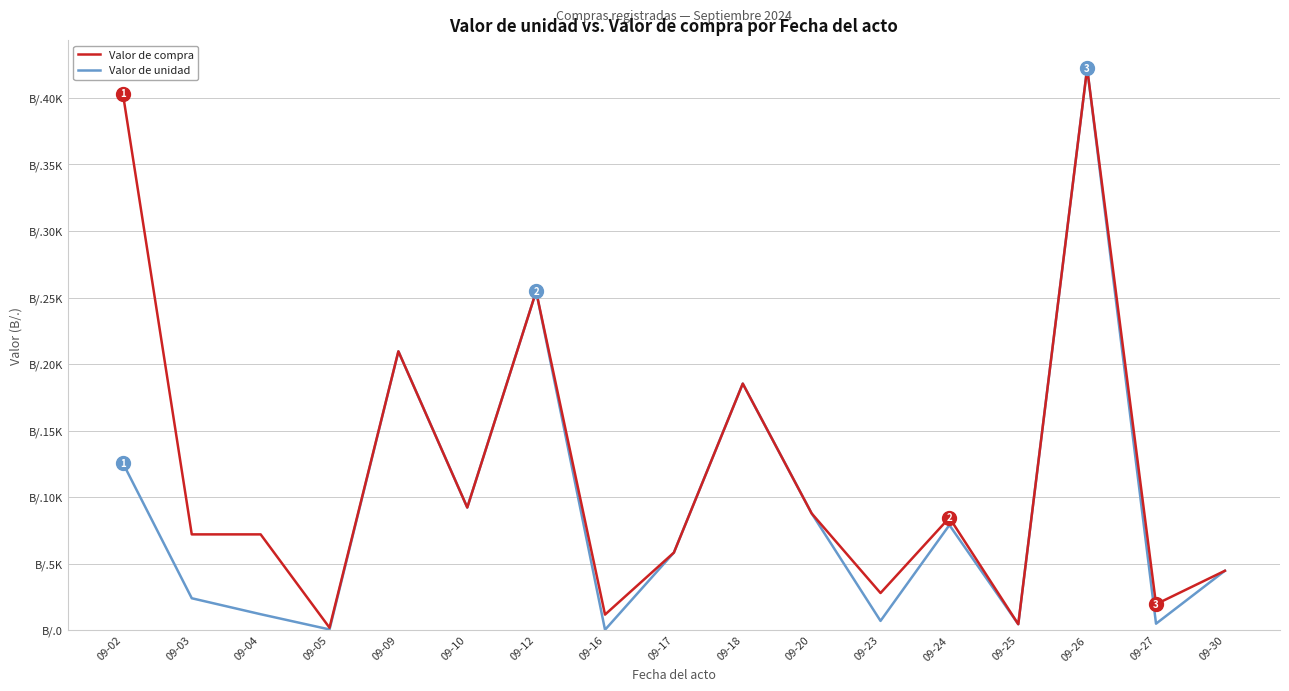

Between 09-05 and 09-09, which is larger?

09-09